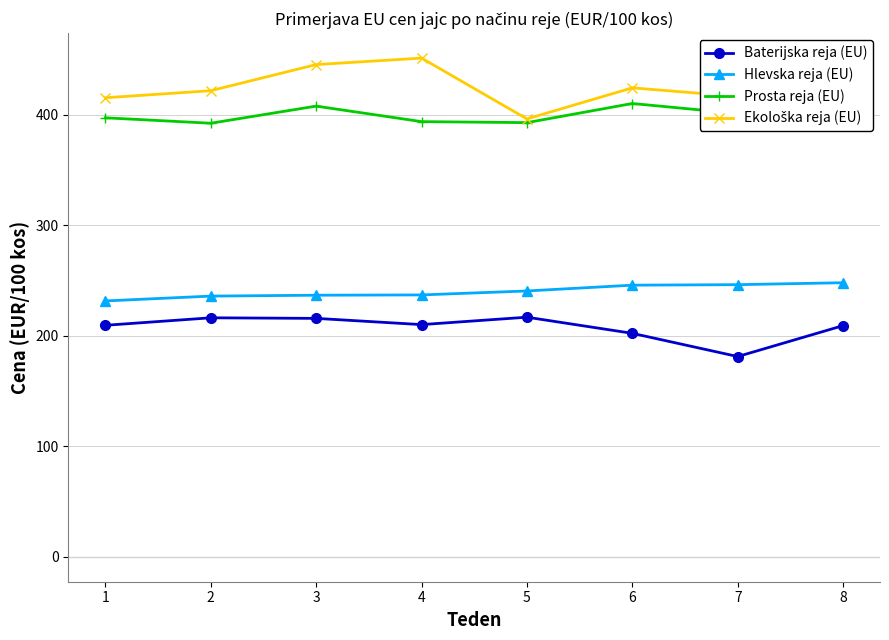

Which category has the lowest value across all series?

7